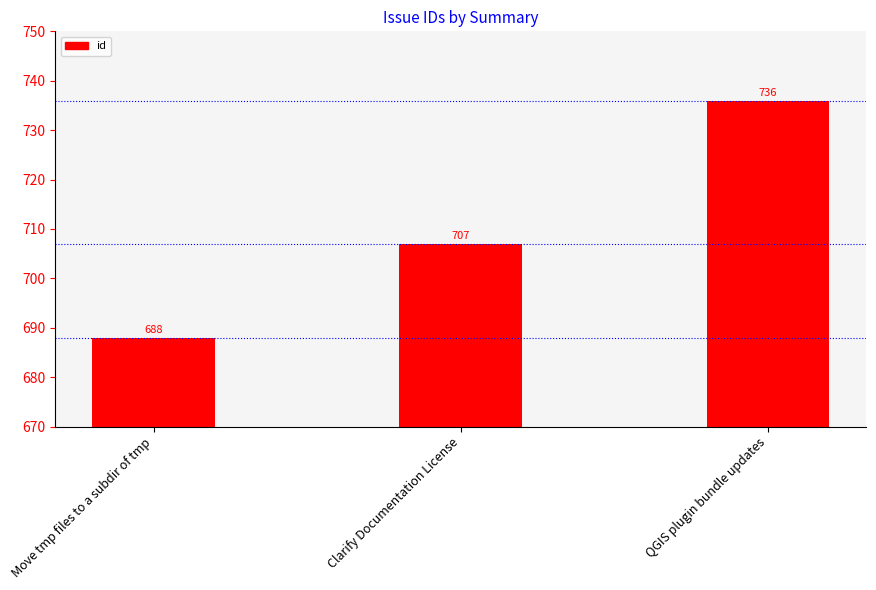

What is the difference between the values at QGIS plugin bundle updates and Move tmp files to a subdir of tmp?

48